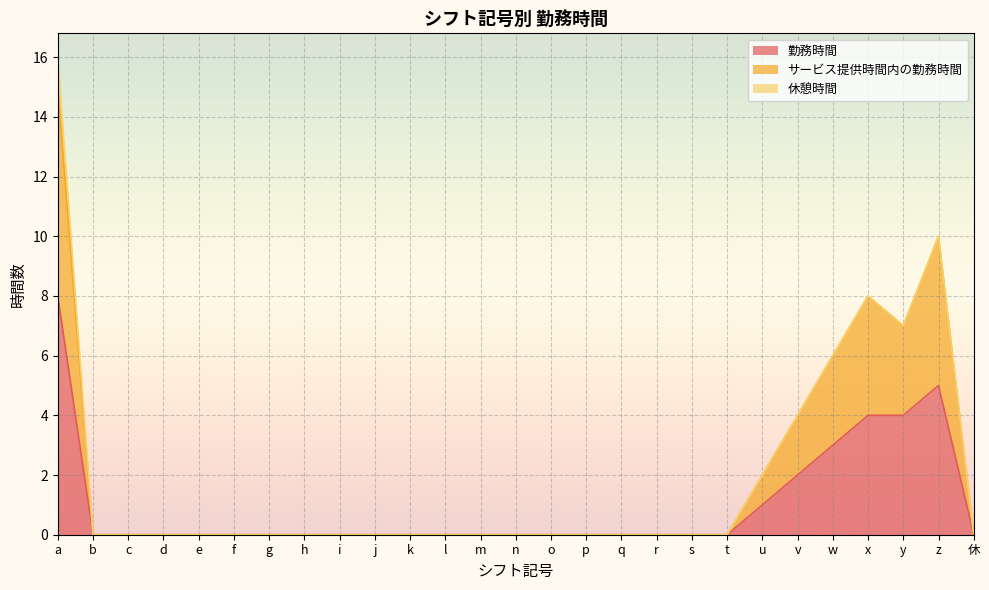

Which has a higher value, x or h?

x